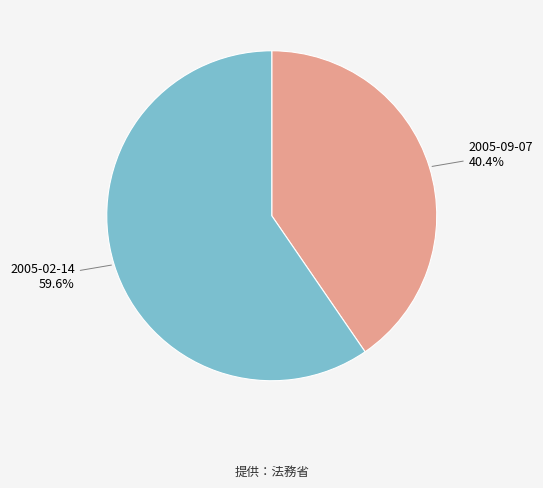

Is there any slice that represents more than half of the pie?

Yes